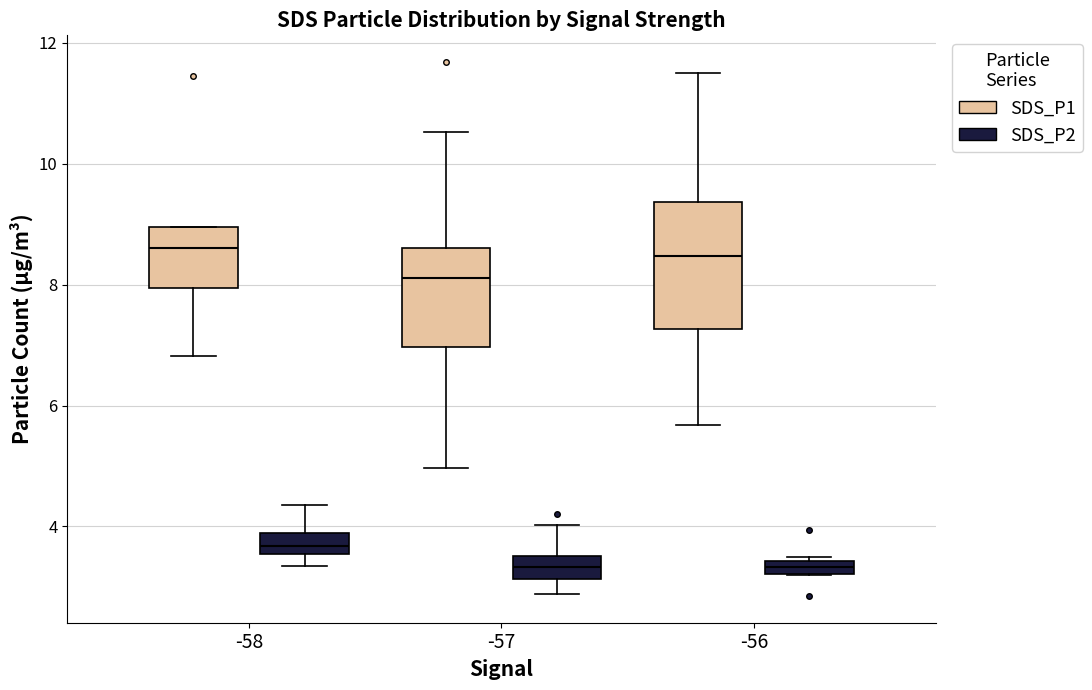

Which box is the tallest, from its lower edge to its upper edge?

-56 (SDS_P1)